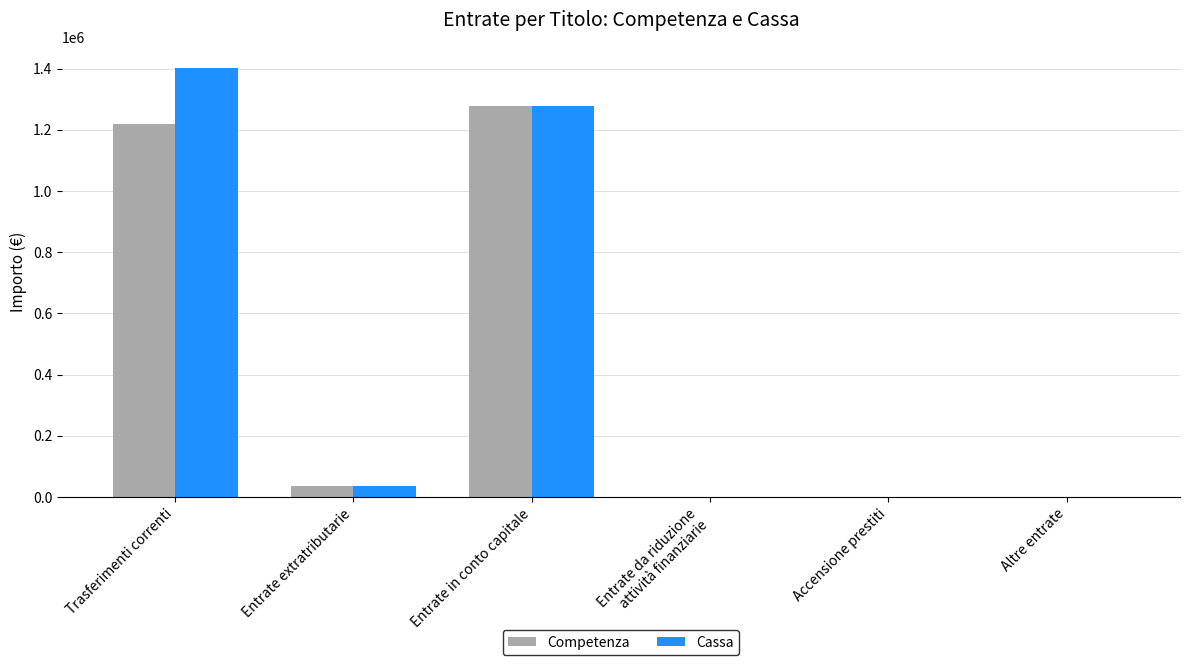

Where is Cassa nearest to the value 700876?

Entrate in conto capitale